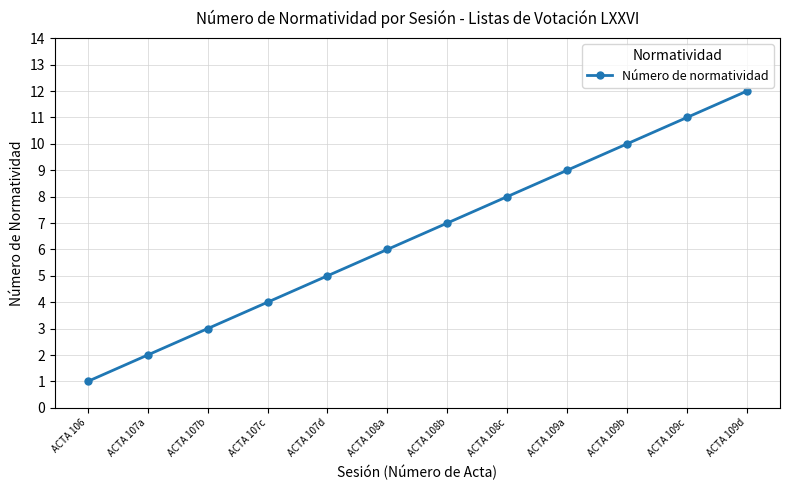

The chart shows a value of 4 at ACTA 109c. True or false?

False